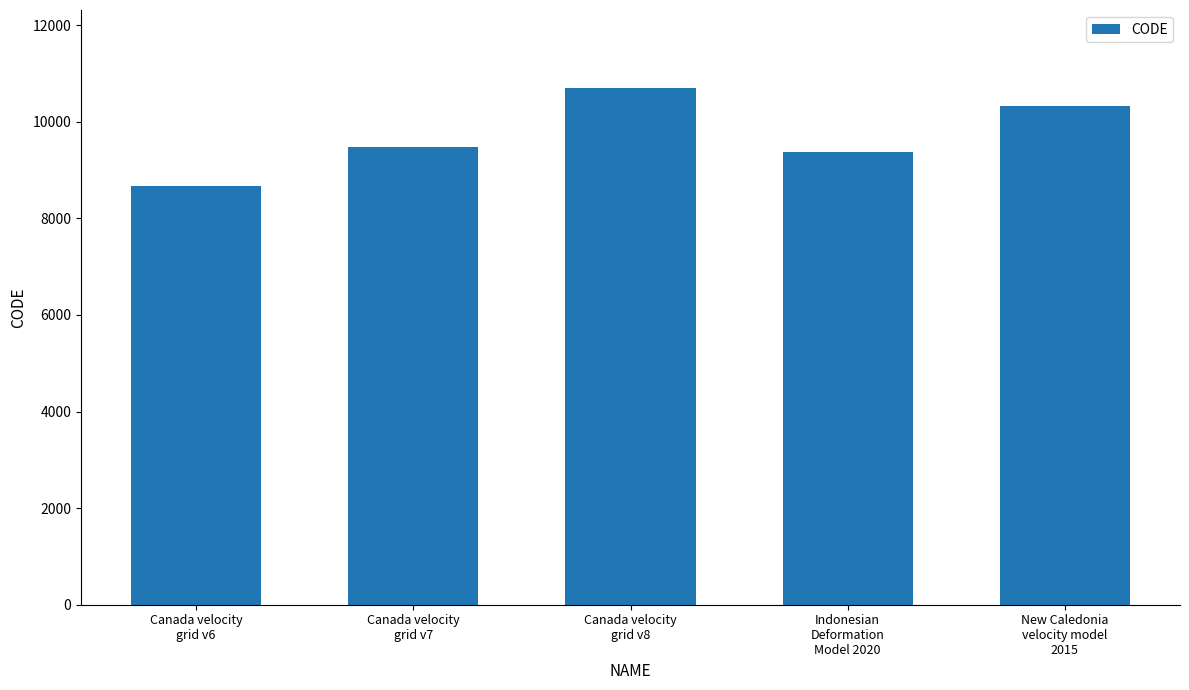

At which label is the value closest to 9691?

Canada velocity
grid v7